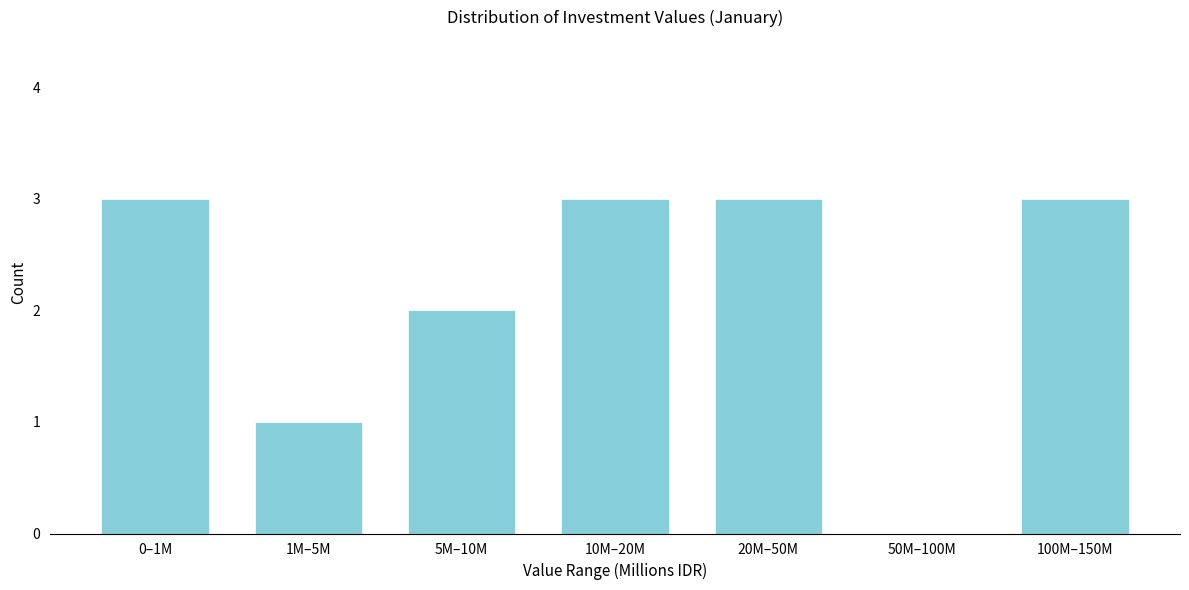

Reading left to right, list all the values displayed in this chart.

0–1M=3	1M–5M=1	5M–10M=2	10M–20M=3	20M–50M=3	50M–100M=0	100M–150M=3